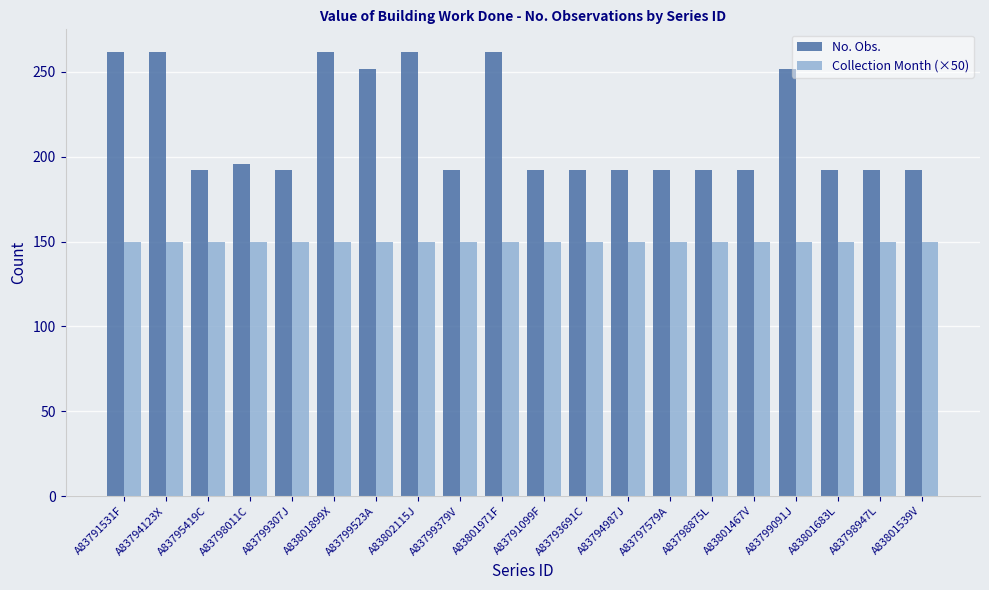

What is the maximum value for Collection Month (×50)?

150